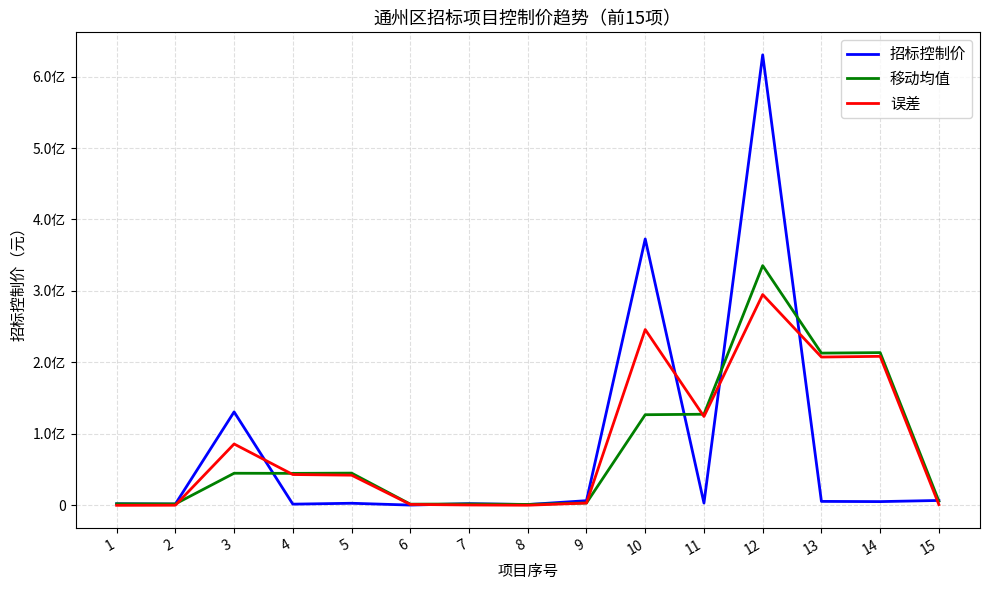

Read the 移动均值 value at 10.

126790410.5